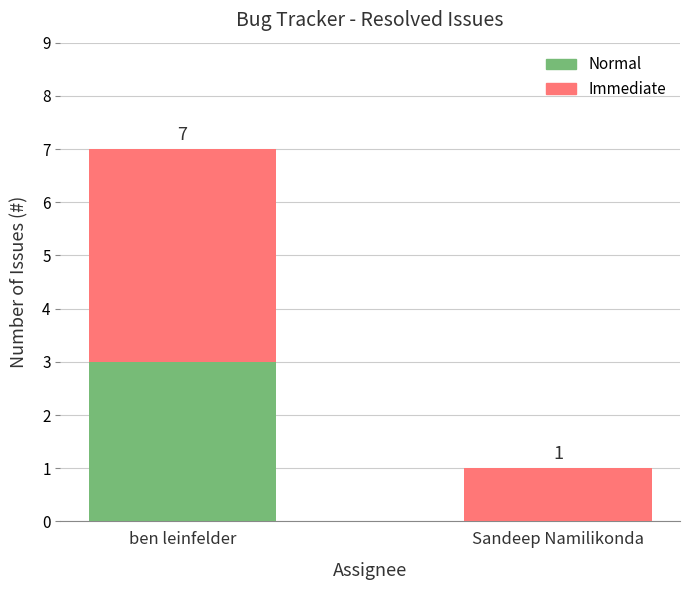

What is the total value across all series at ben leinfelder?

7